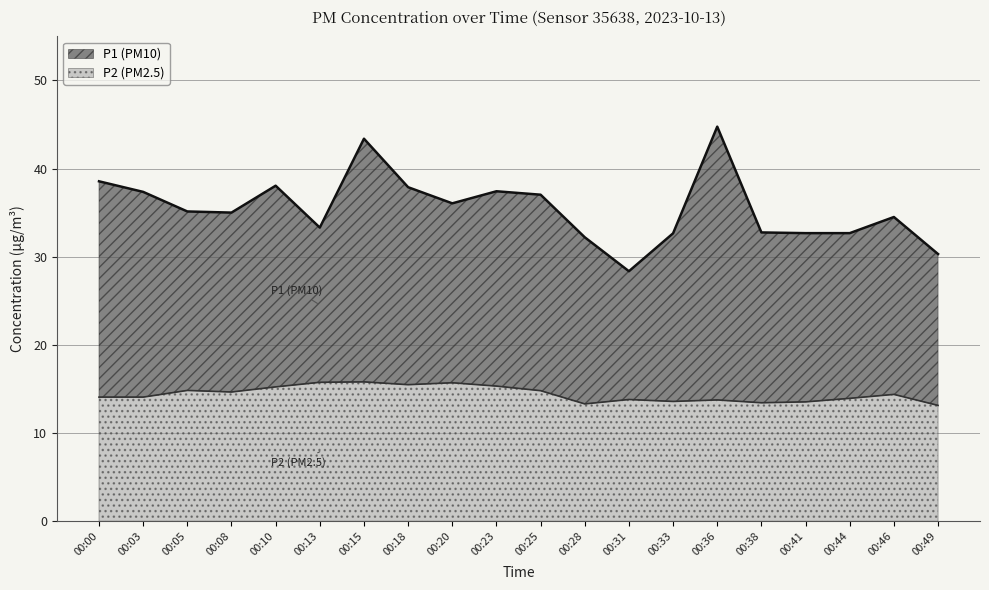

What is the sum of the P1 values at 00:49 and 00:44?

63.0